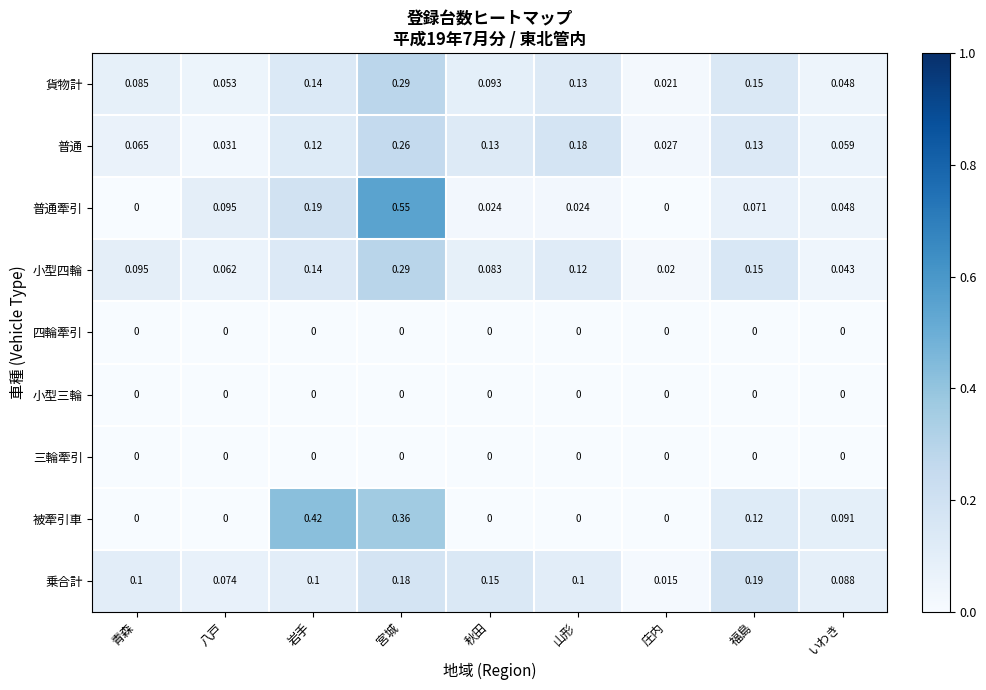

Which series changed the most between 青森 and 秋田?

普通